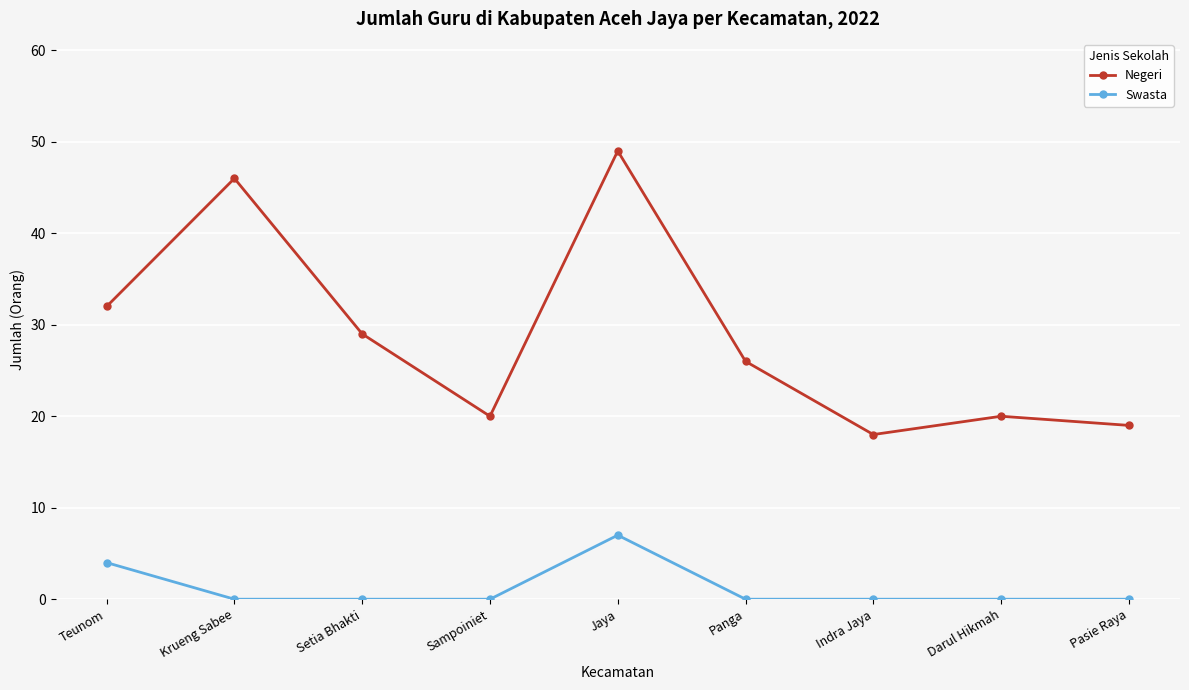

What is the maximum value for Negeri?

49